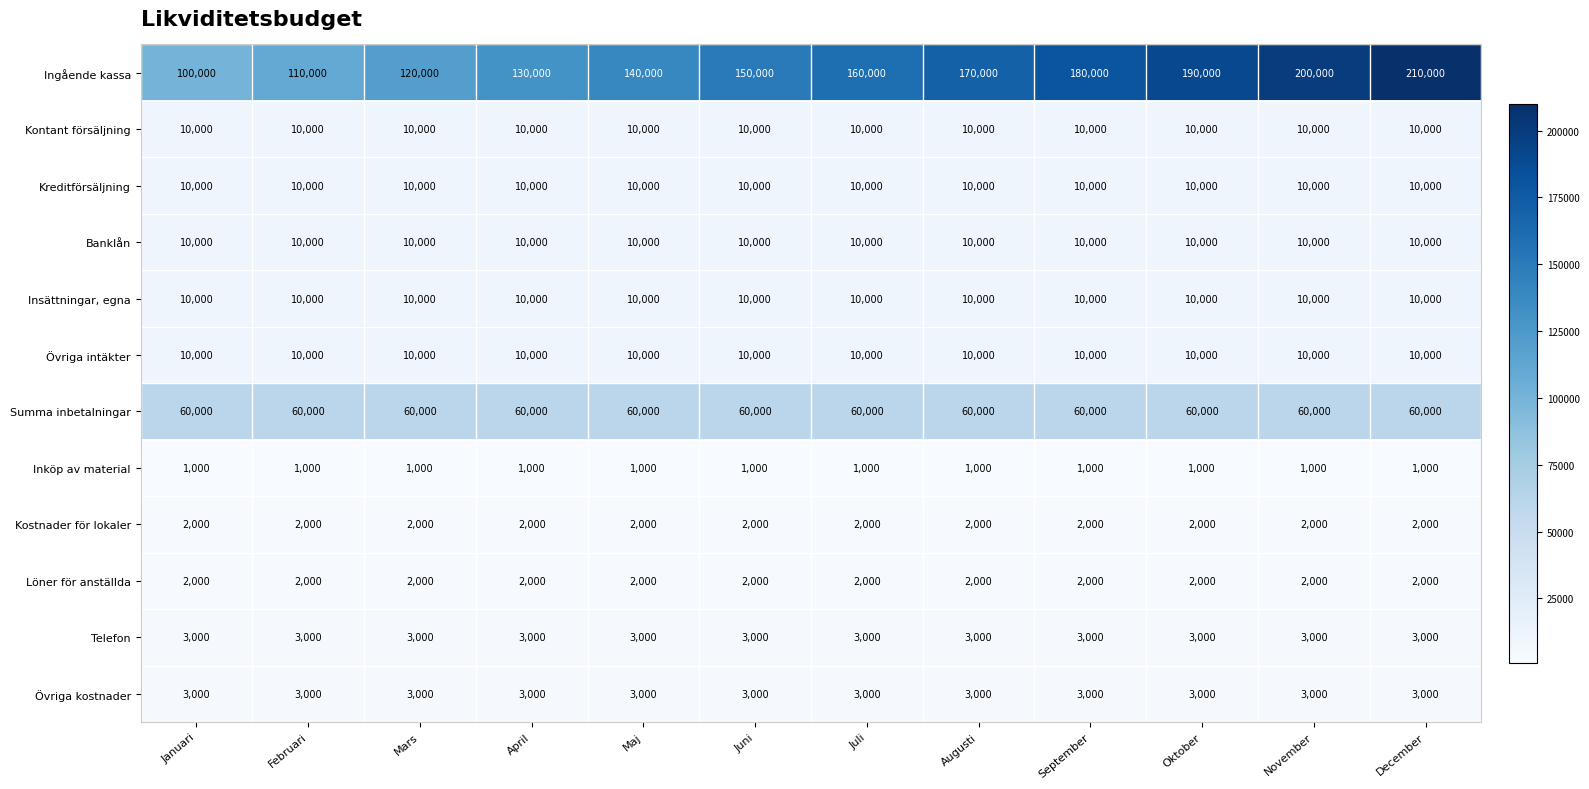

Which category has the highest value across all series?

December